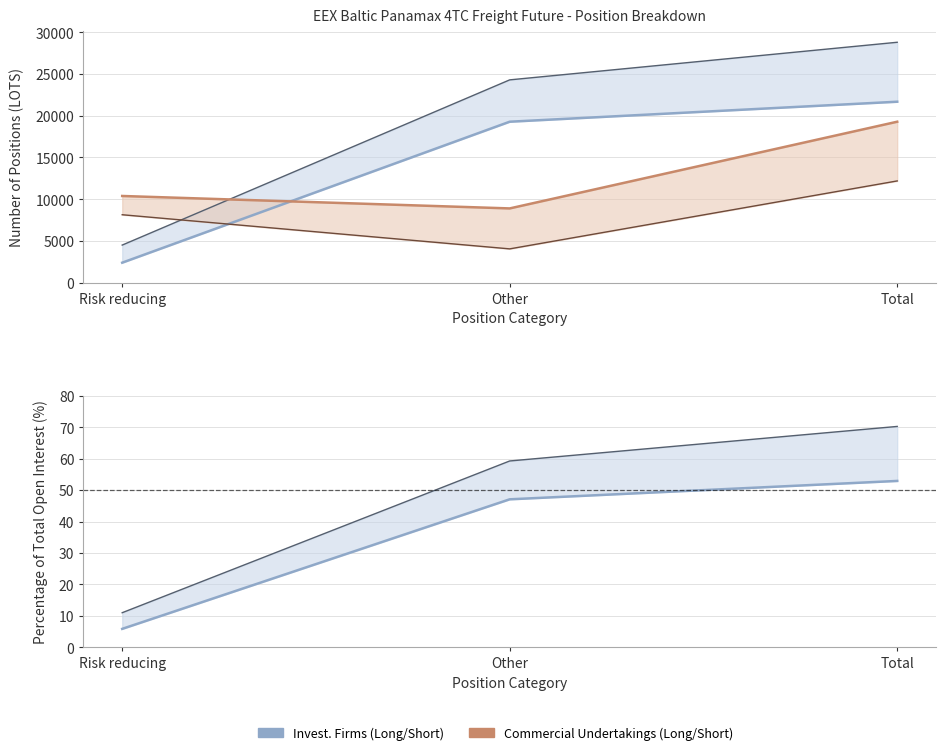

What is the sum of all Invest. Firms Long values?

43358.0